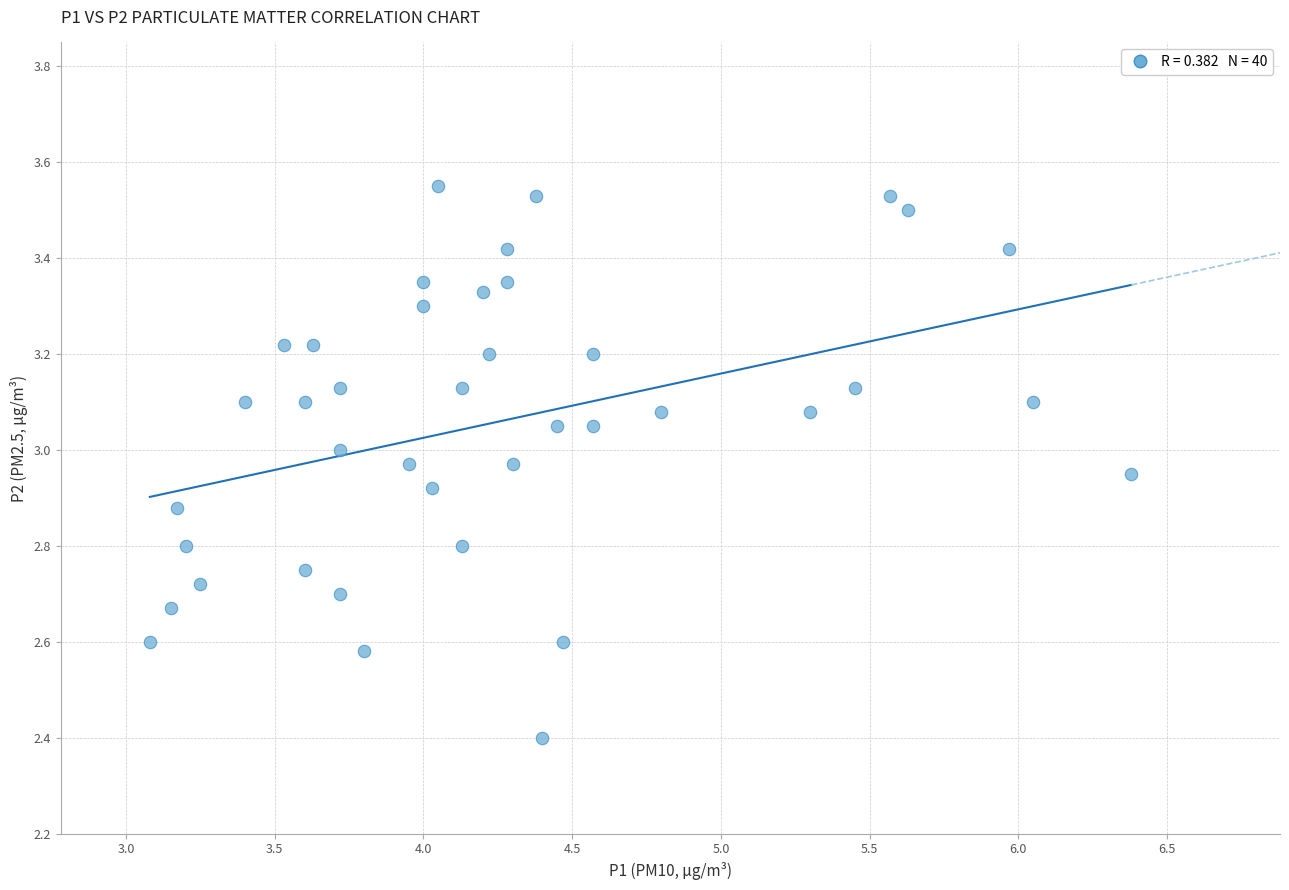

What Y value in the scatter plot is closest to 2?

2.4